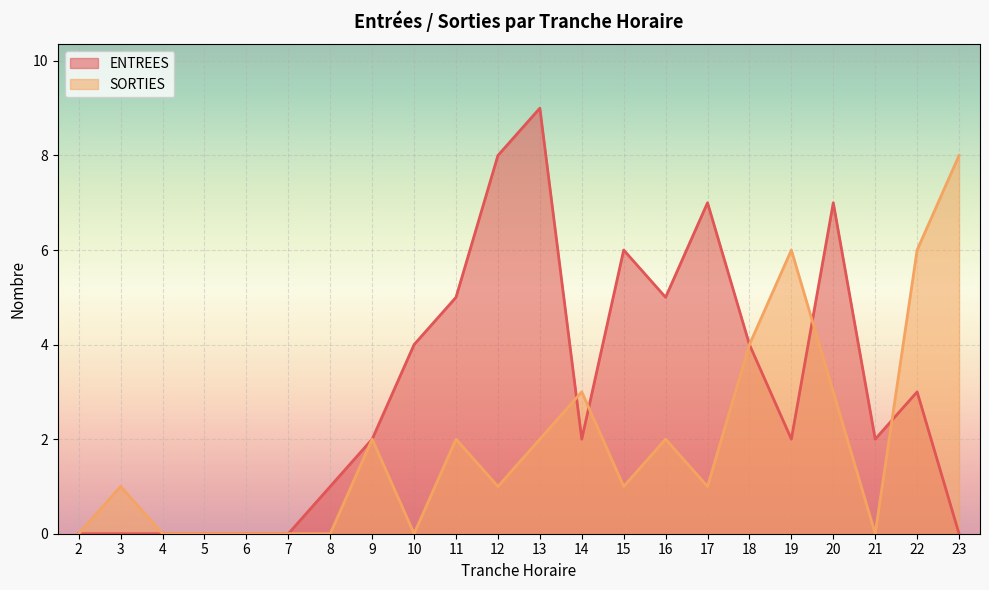

How many categories are shown in the chart?

22